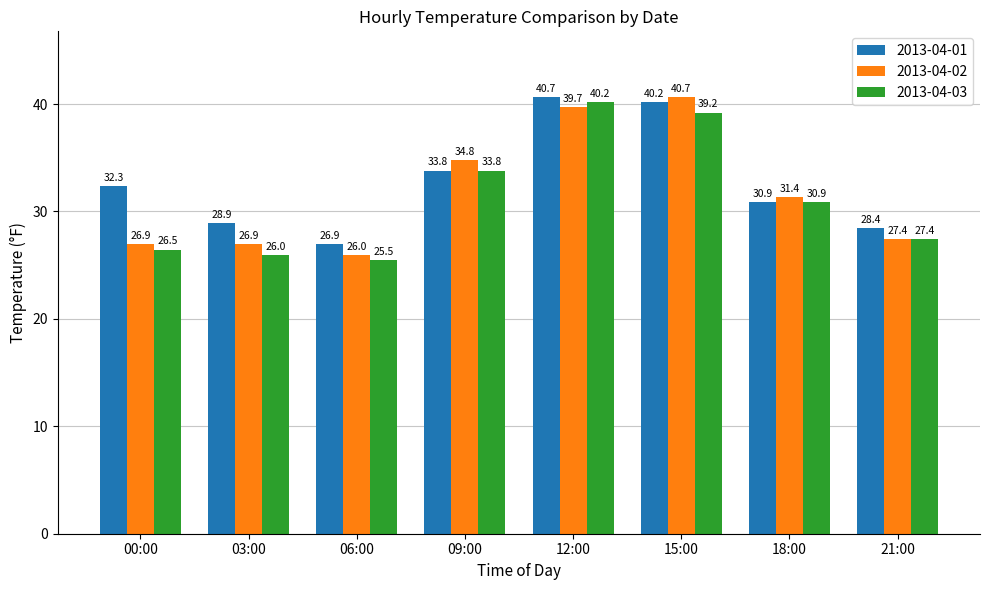

What is the maximum value shown in the chart?

40.7